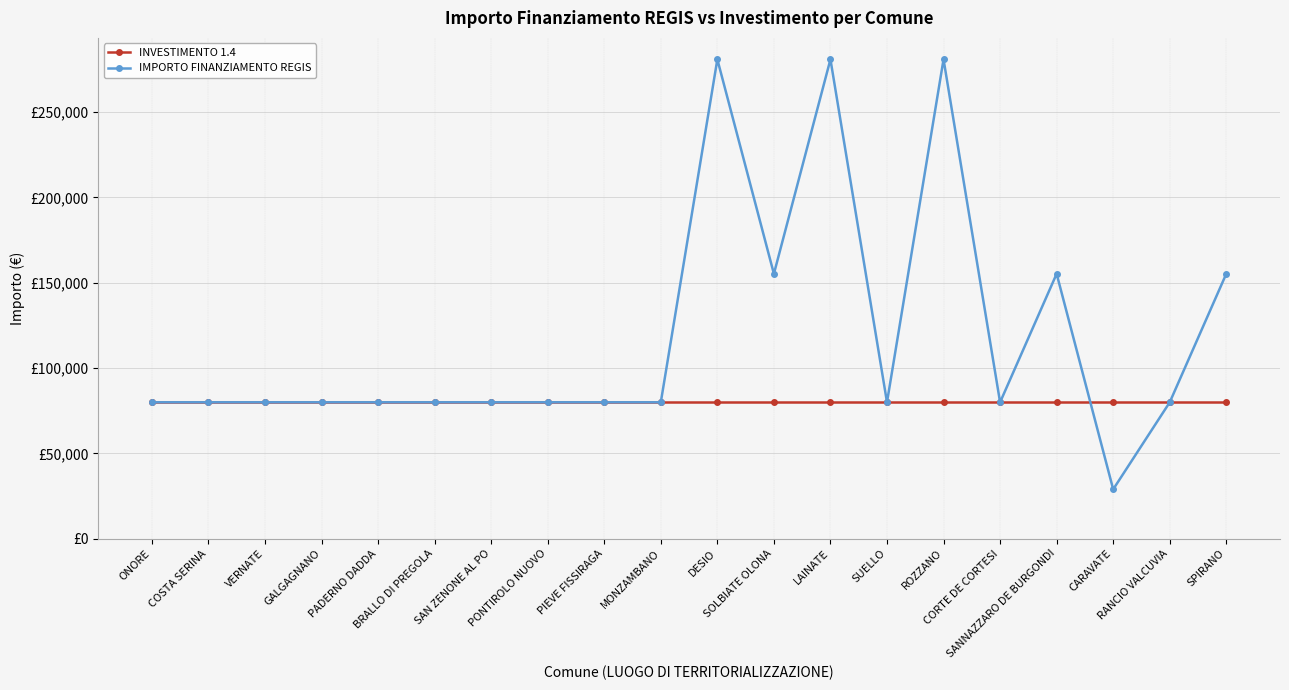

At which label does INVESTIMENTO 1.4 reach its minimum?

ONORE